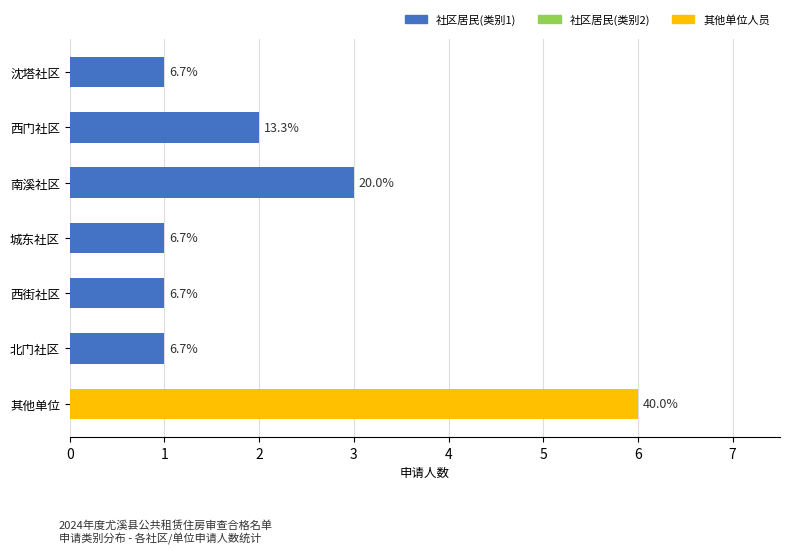

True or false: the data shows 1 at 沈塔社区.

True